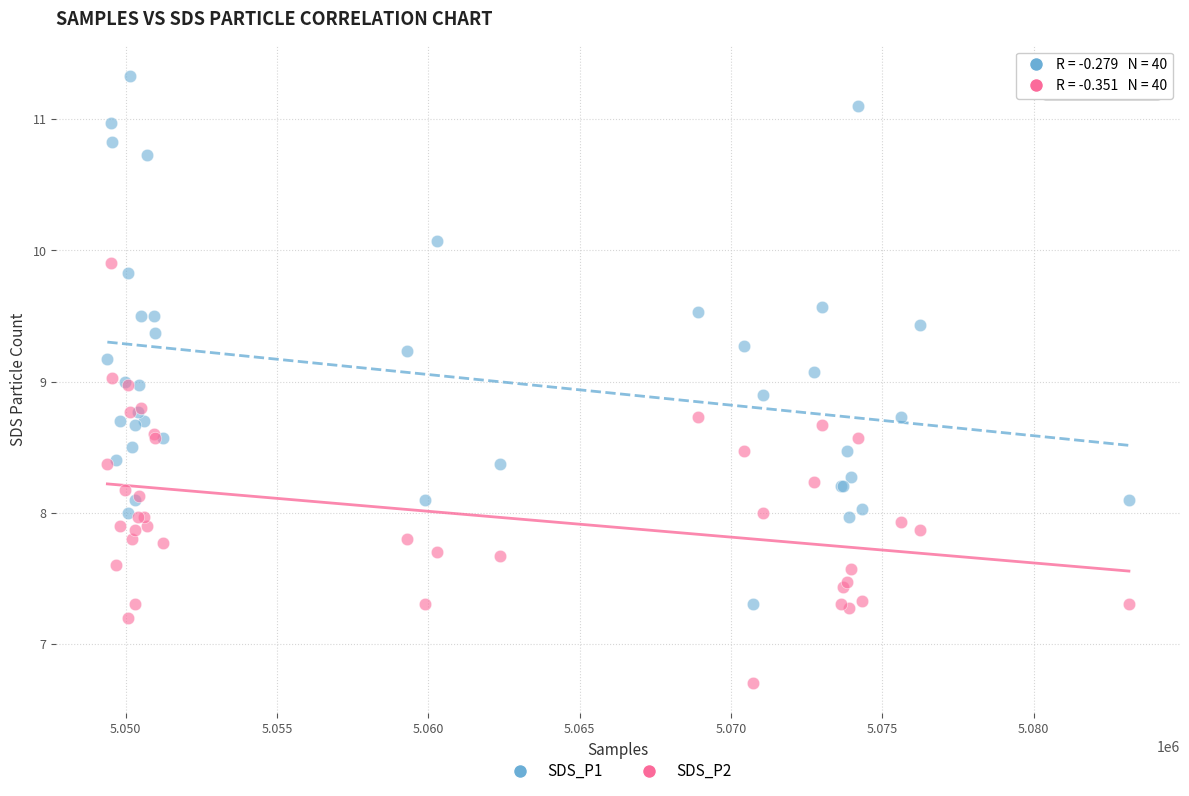

What is the X range (max minus min) for the scatter plot?

33756.0